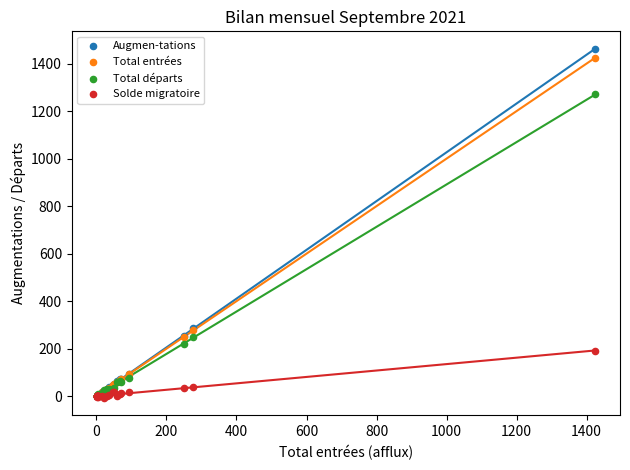

What are all the series names shown in the legend?

Augmen-tations, Total entrées, Total départs, Solde migratoire